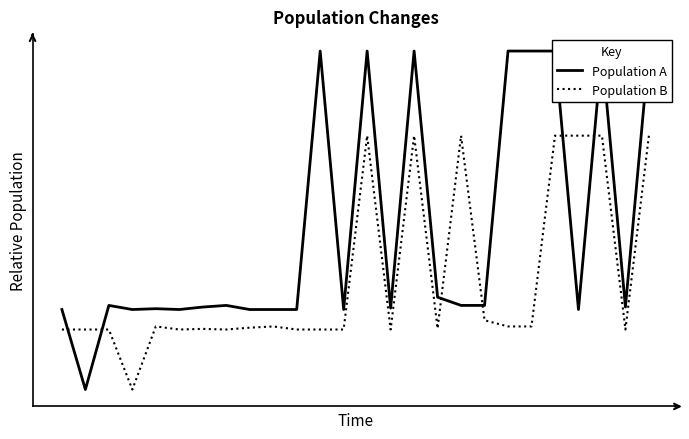

True or false: Population B has more than 0 points higher than both neighbors.

True